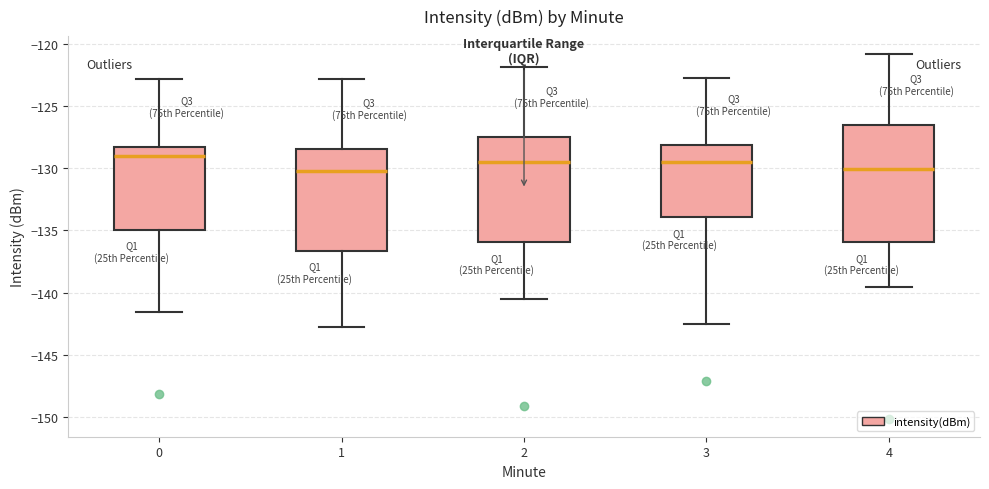

Comparing the boxes themselves (not the whiskers), which one is the tallest?

4